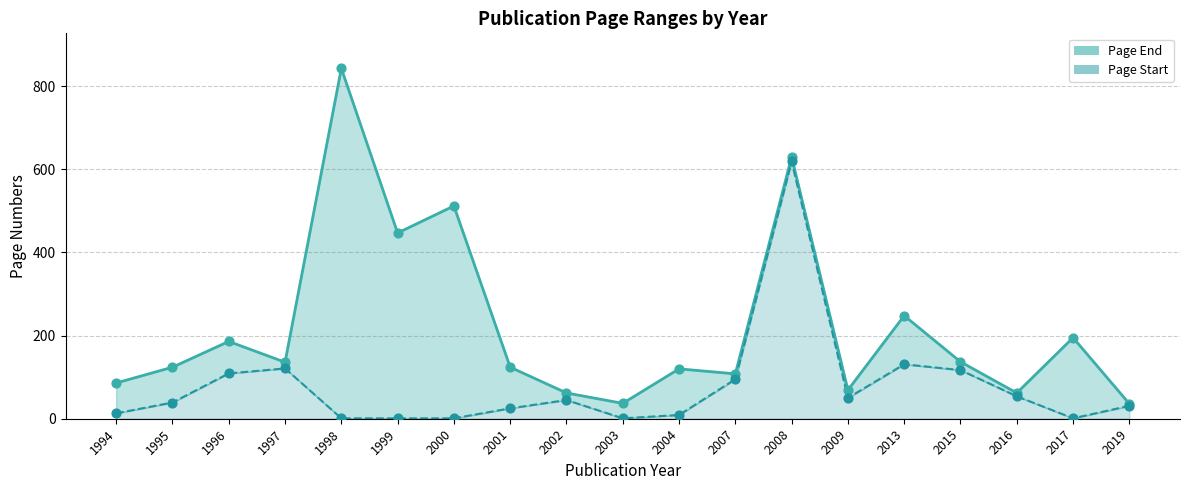

Which series has the largest total across all categories?

Page End